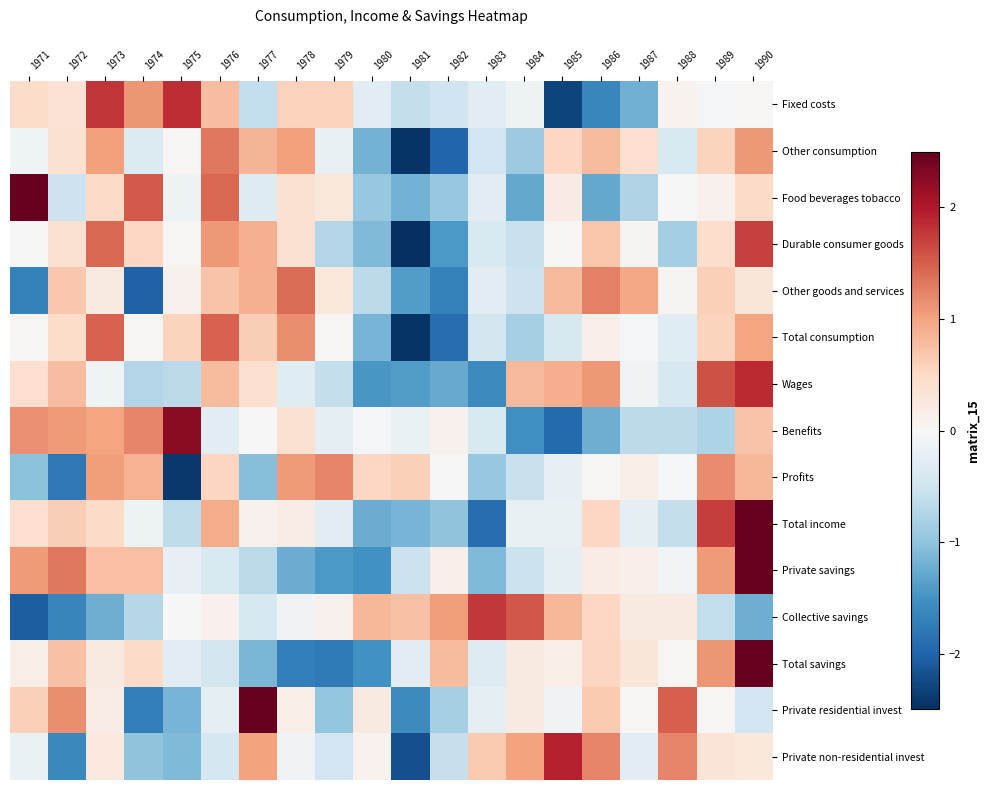

What is the greatest value displayed?

2.7